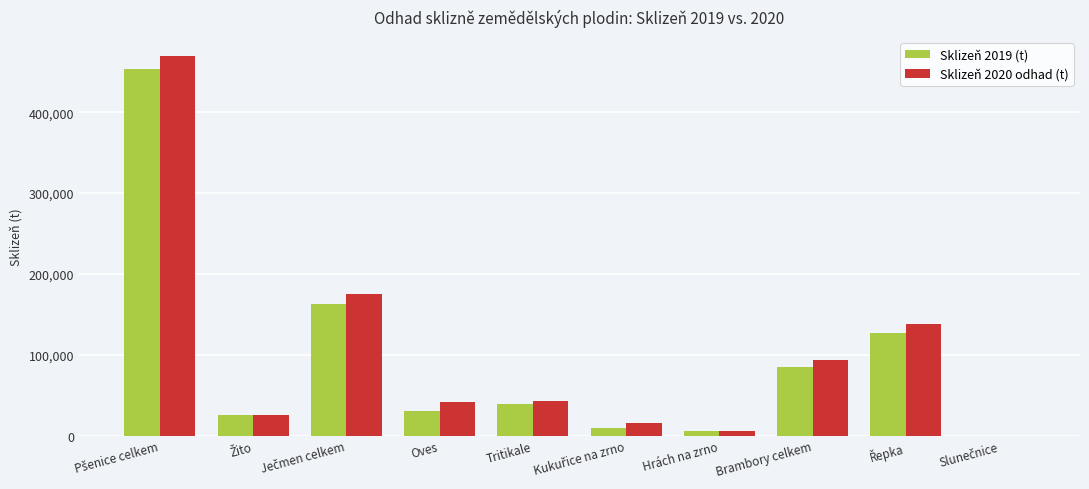

What is the highest value of the Sklizeň 2019 (t) series?

453341.0